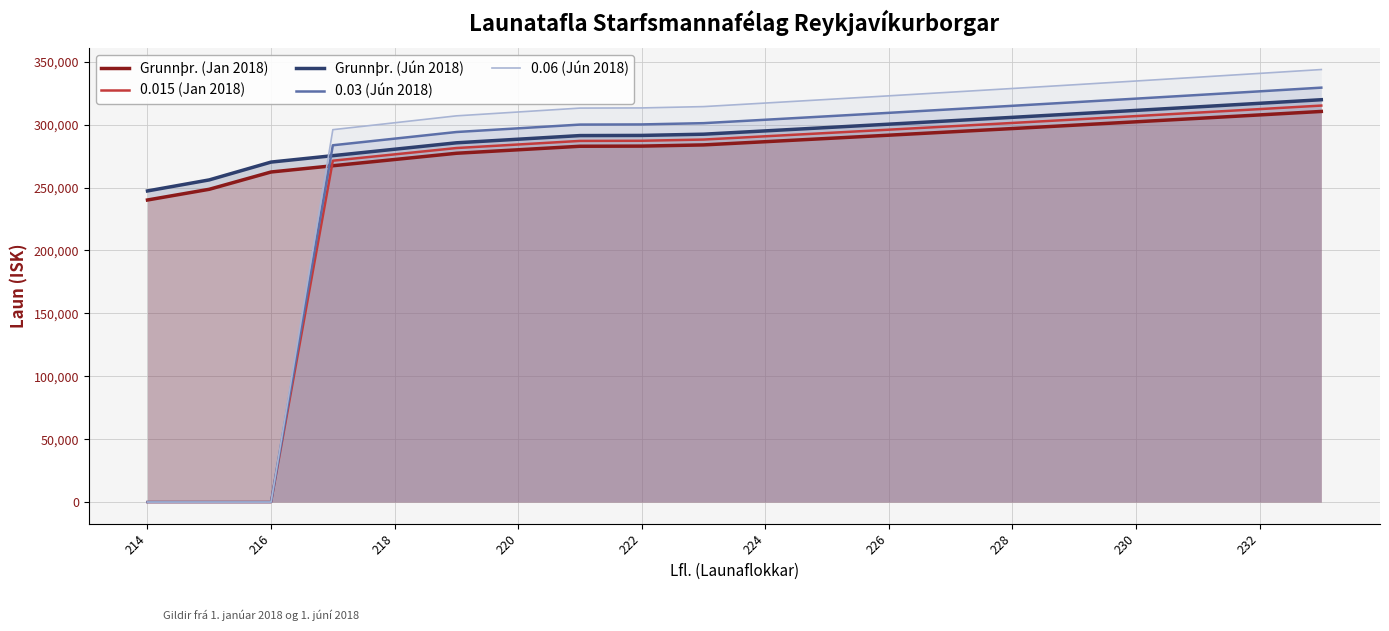

What is the total value across all series at 224?

1493137